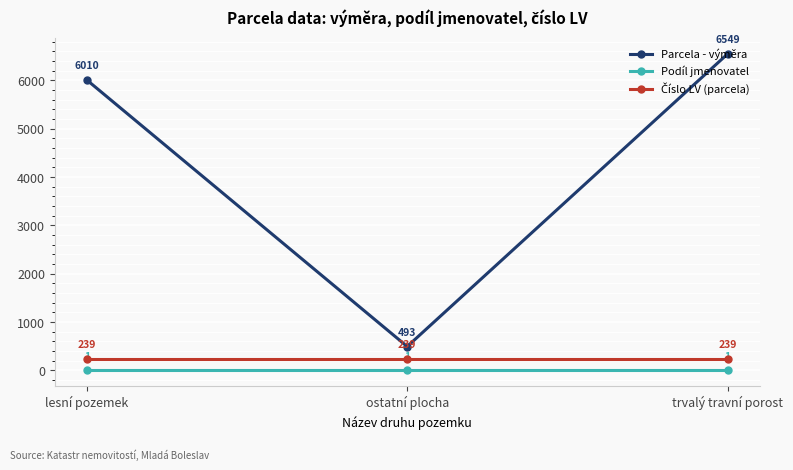

How many data points in Parcela - výměra are less than 6010?

1